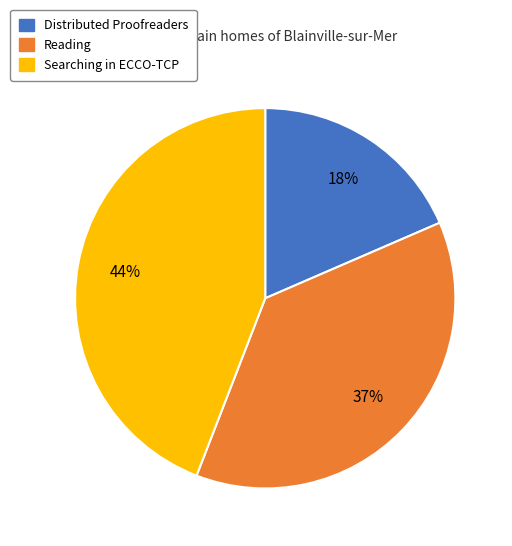

Is the sum of Searching in ECCO-TCP and Distributed Proofreaders greater than half?

Yes